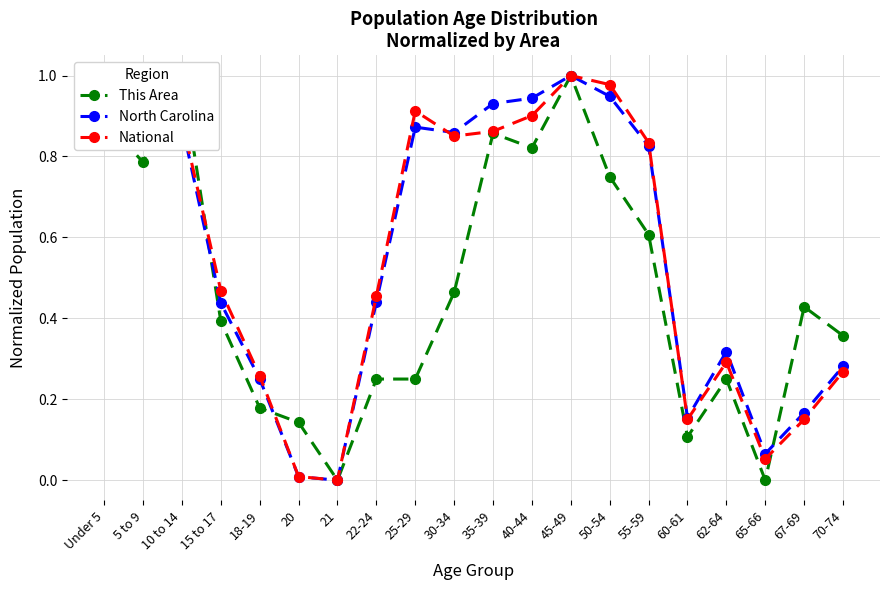

At which label does North Carolina reach its peak?

45-49